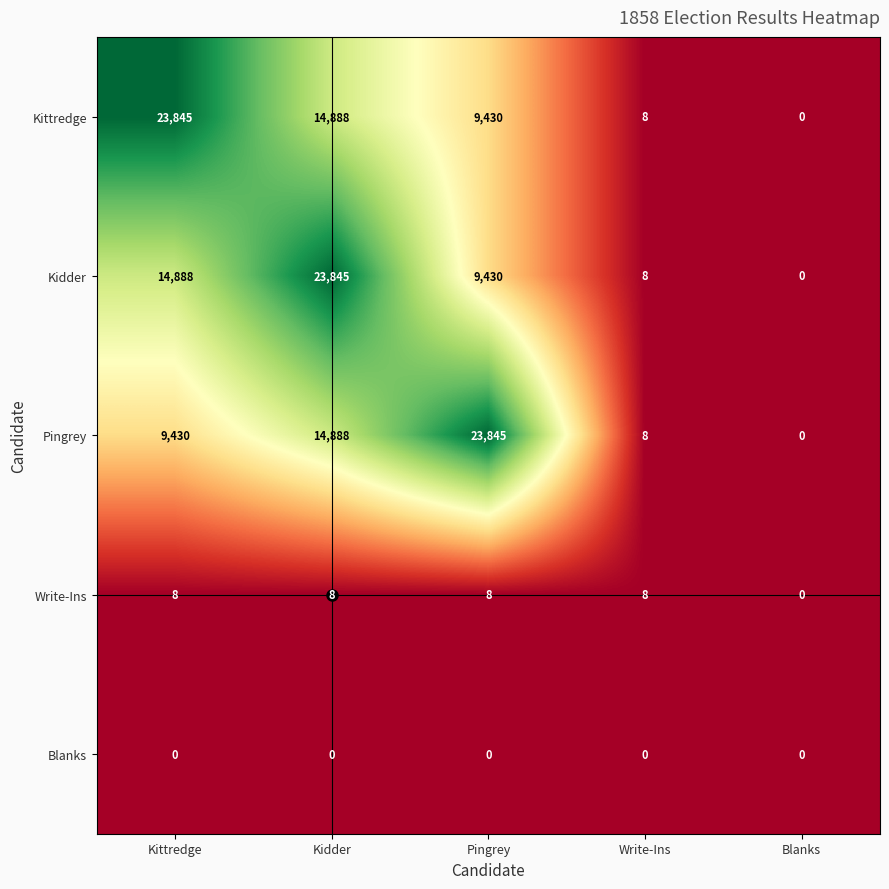

True or false: Pingrey has a value of 14888 at Kidder.

True